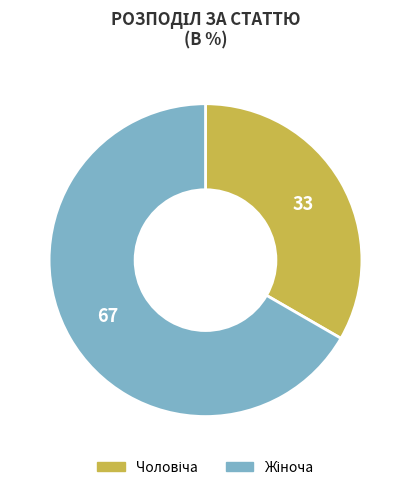

What percentage is the Жіноча slice, to the nearest percent?

67%